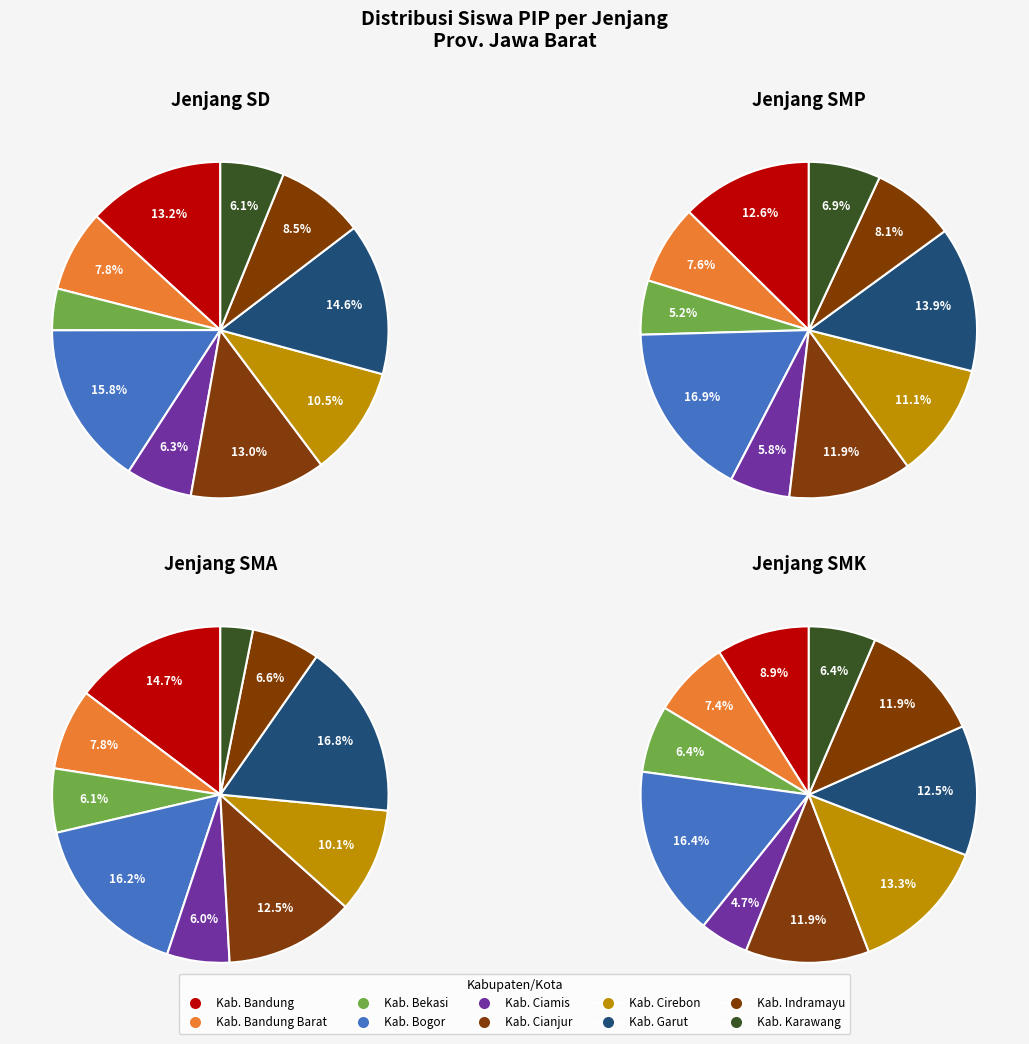

How many slices are in this pie chart?

10